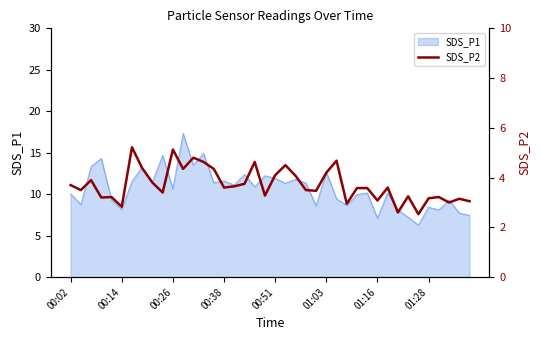

What is the minimum value for SDS_P1?

6.3